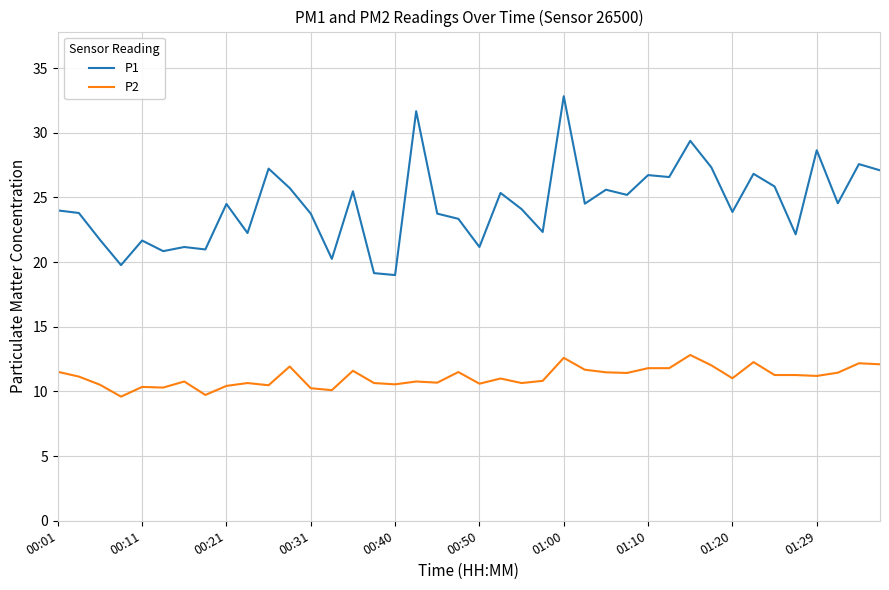

Which series has the largest total across all categories?

P1